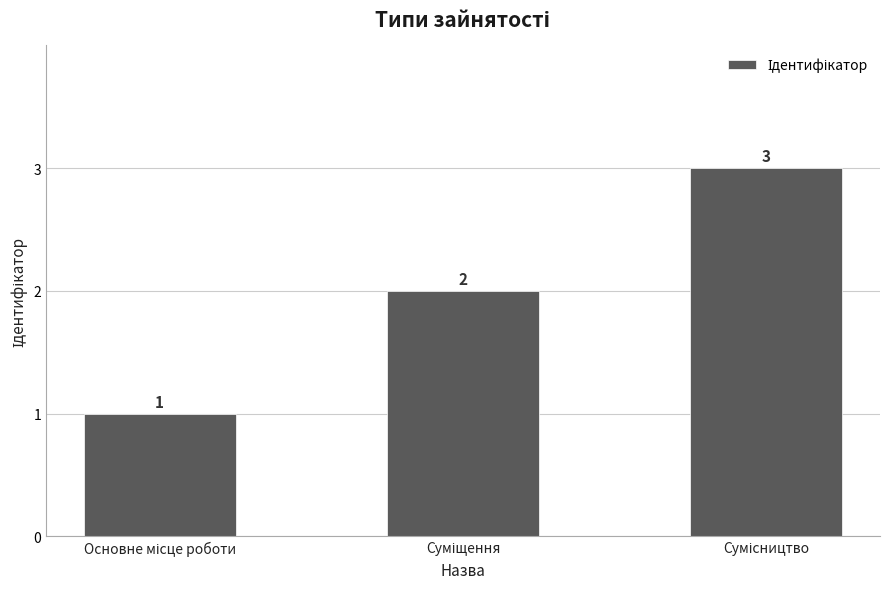

What is the maximum value shown in the chart?

3